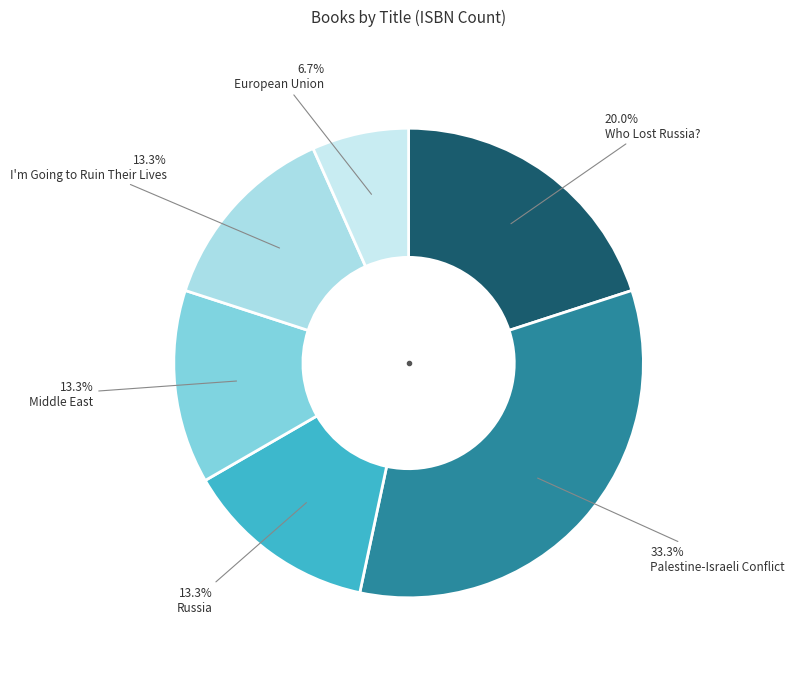

Count the number of slices in the pie.

6